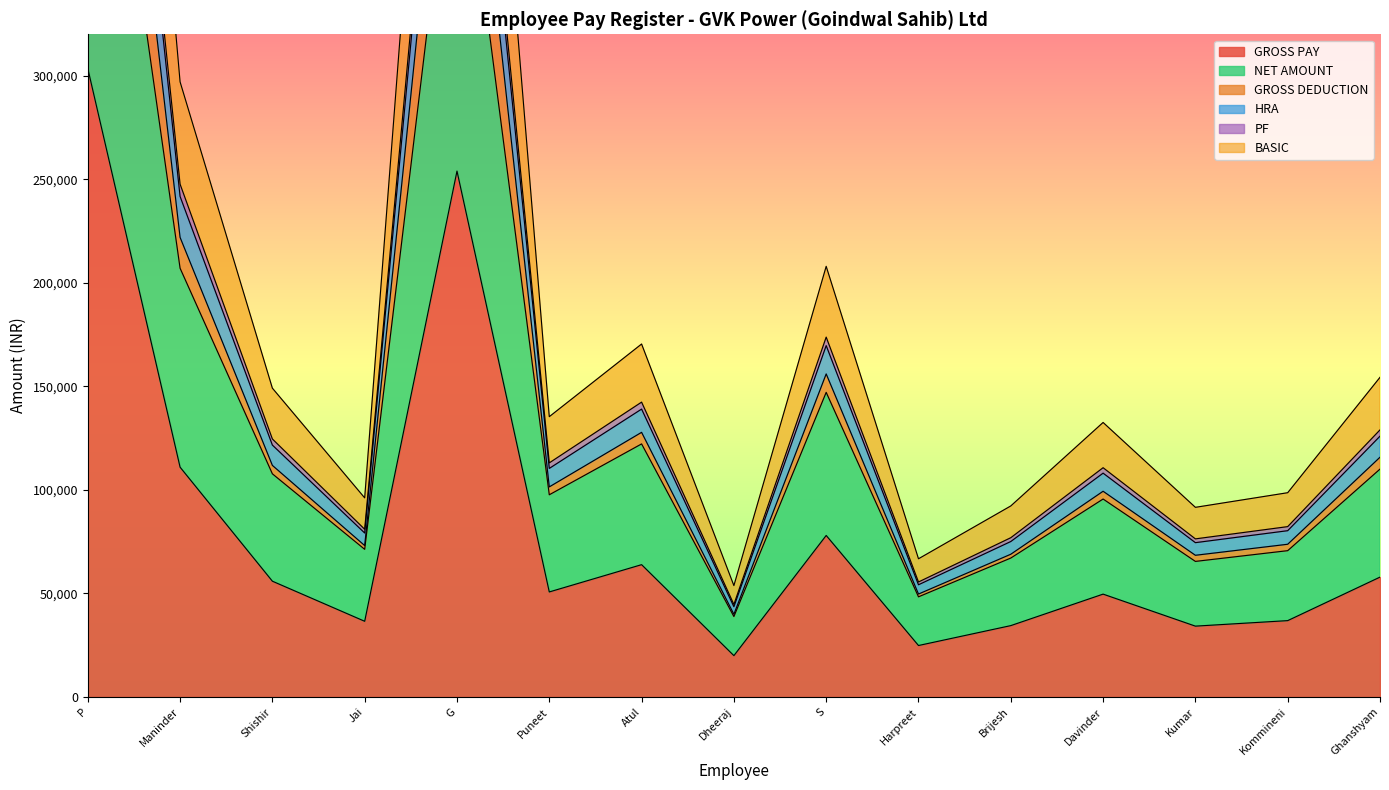

True or false: PF and NET AMOUNT cross at least once.

False